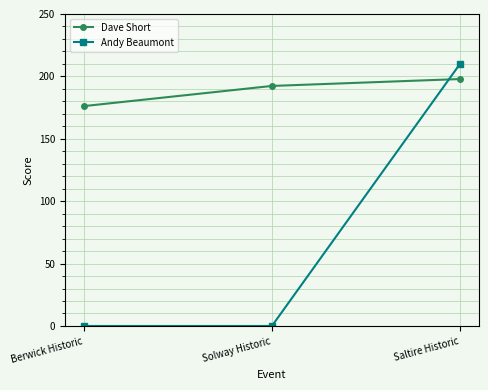

How many lines are shown in the chart?

2